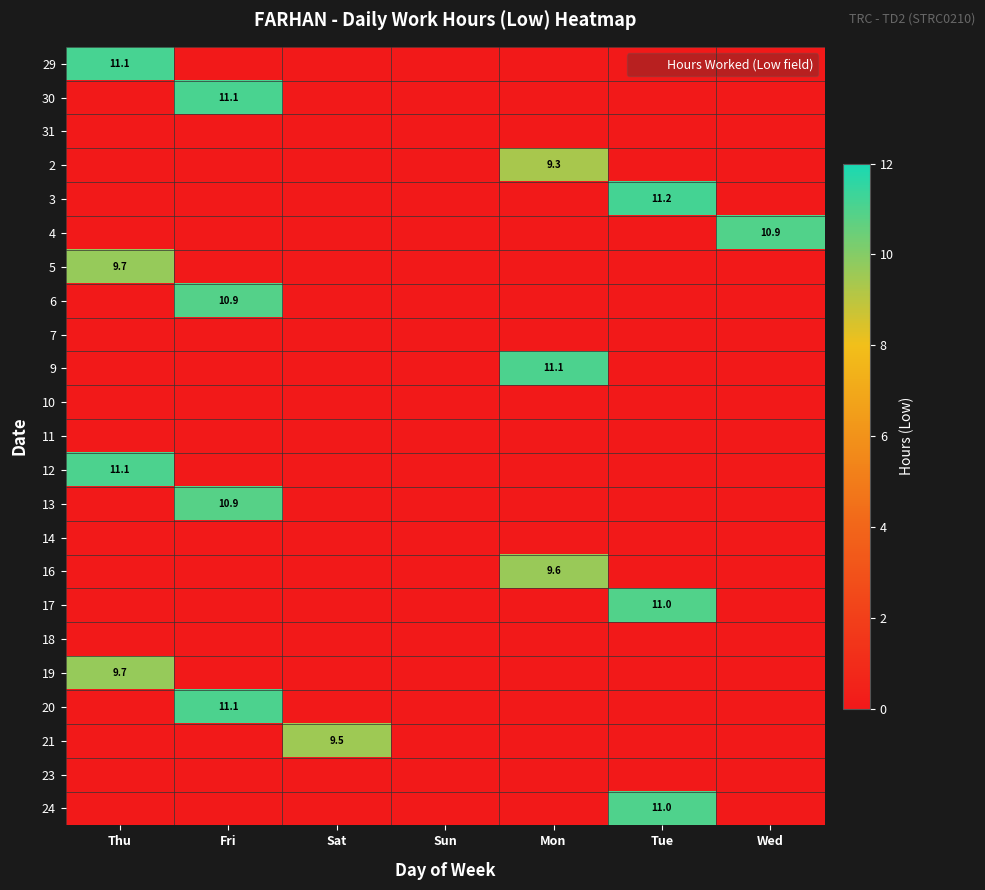

Which series has the largest total across all categories?

3